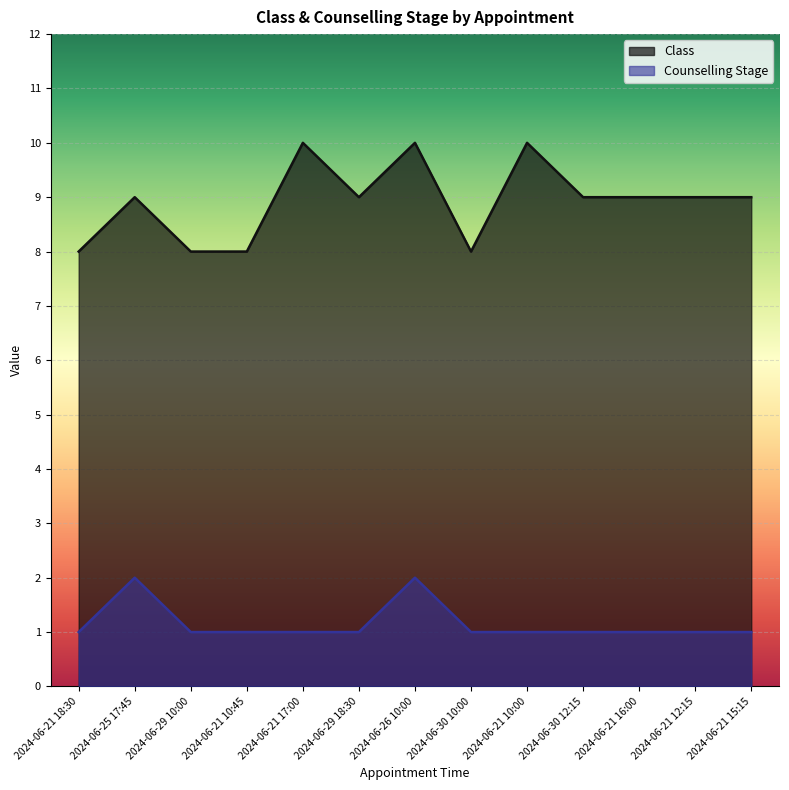

What is the difference between the maximum and second lowest values in the Counselling Stage series?

1